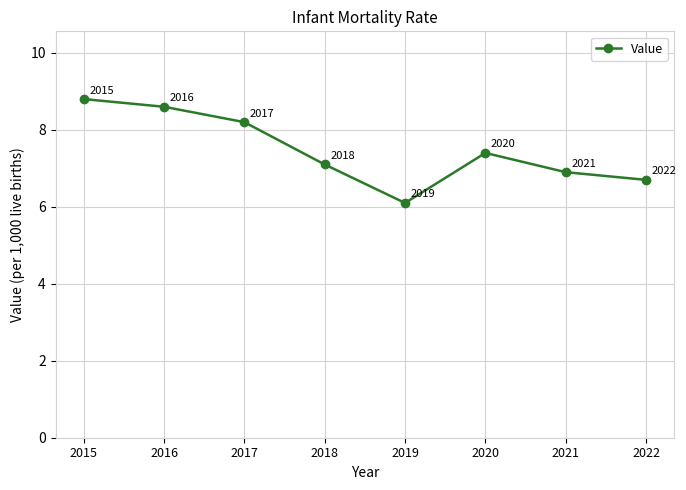

What is the value of the 1st point from the left?

8.8